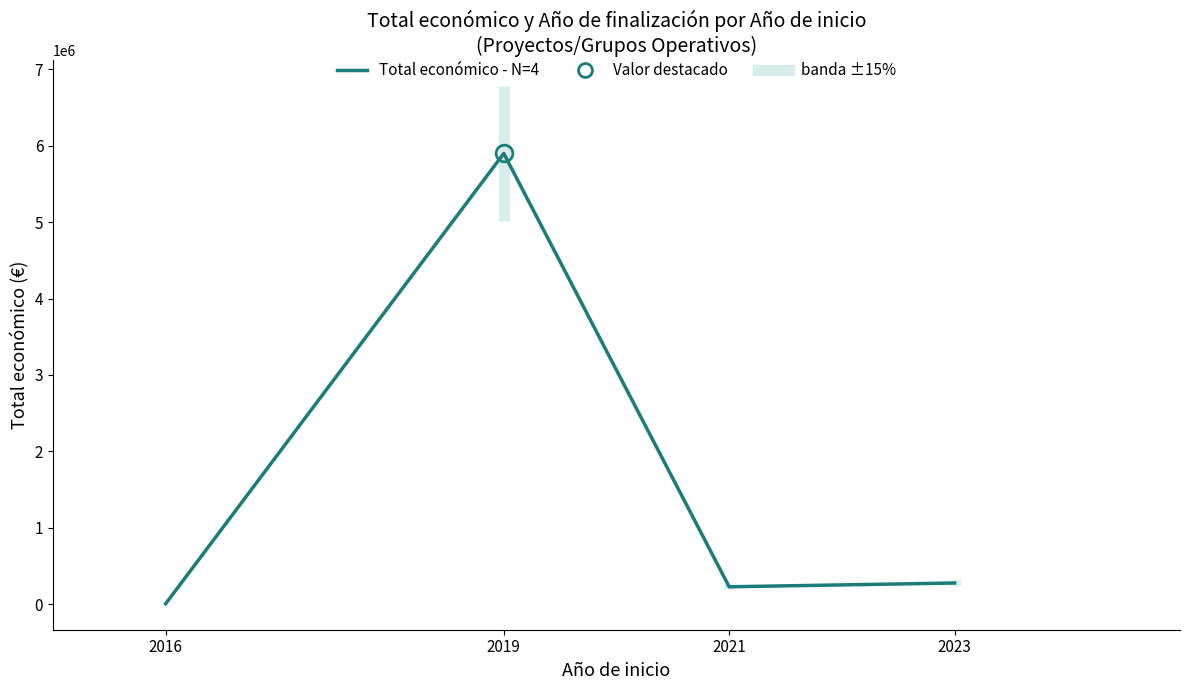

Count the number of values greater than 277458.

1